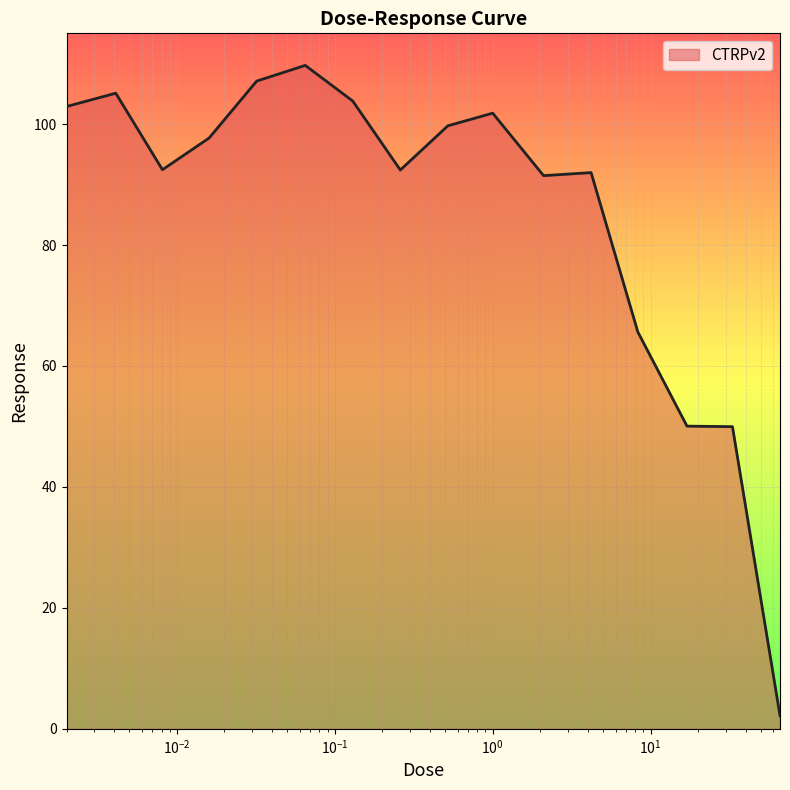

What is the maximum value shown in the chart?

109.7